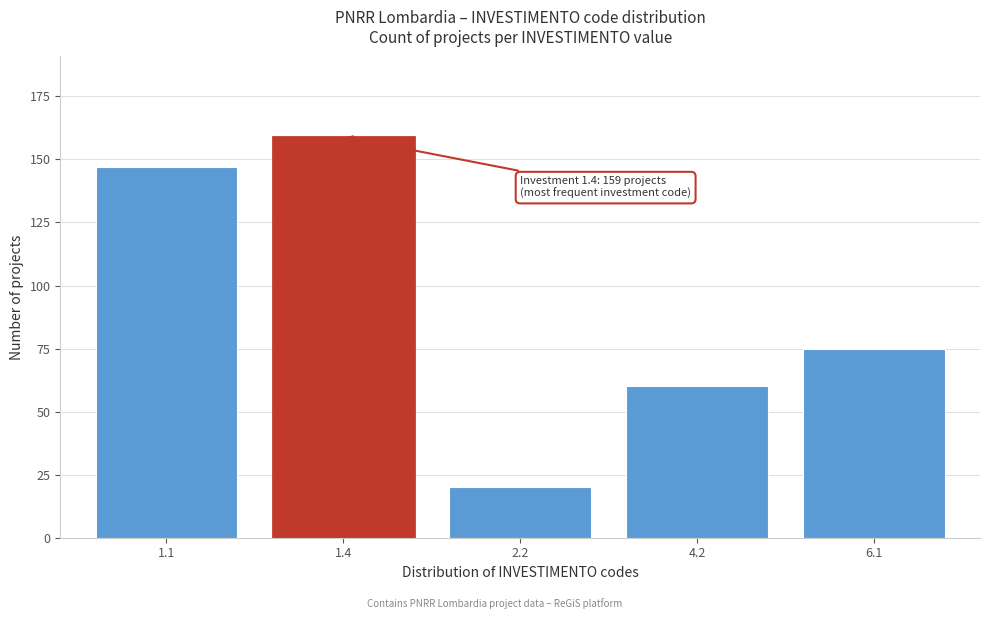

Reading right to left, extract all data points from this chart.

6.1=75	4.2=60	2.2=20	1.4=159	1.1=147